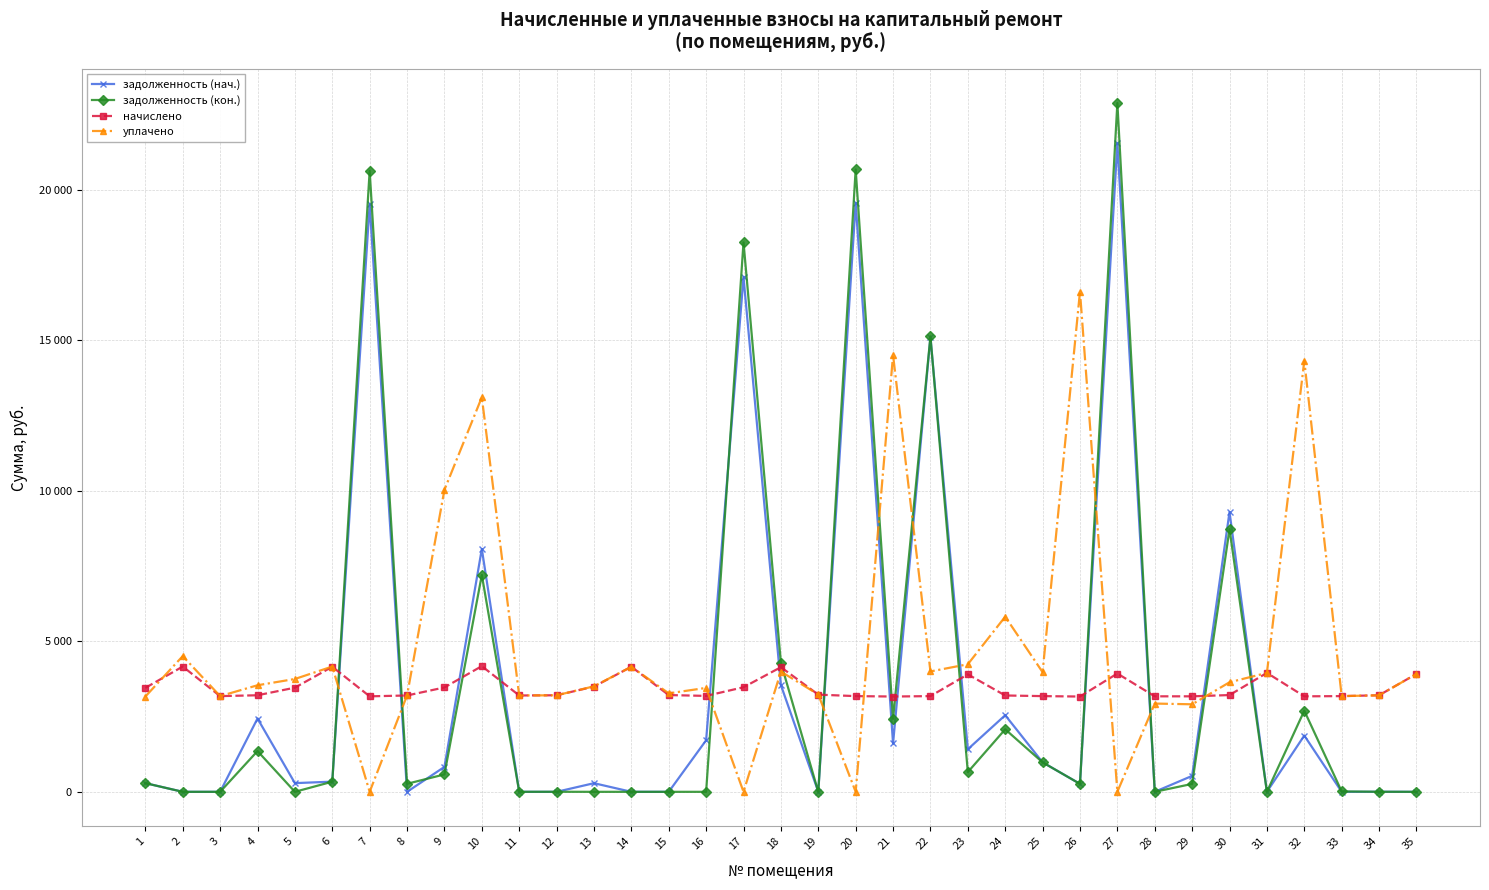

In начислено, how many points are higher than both neighbors (excluding endpoints)?

8